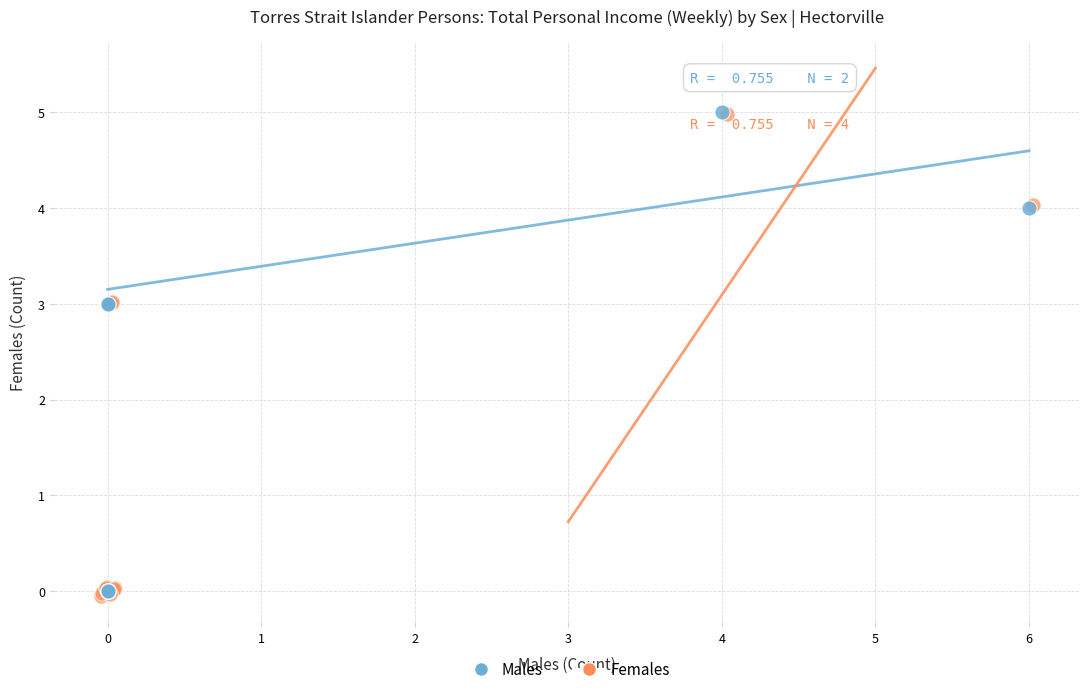

What are all the series names shown in the legend?

Males, Females